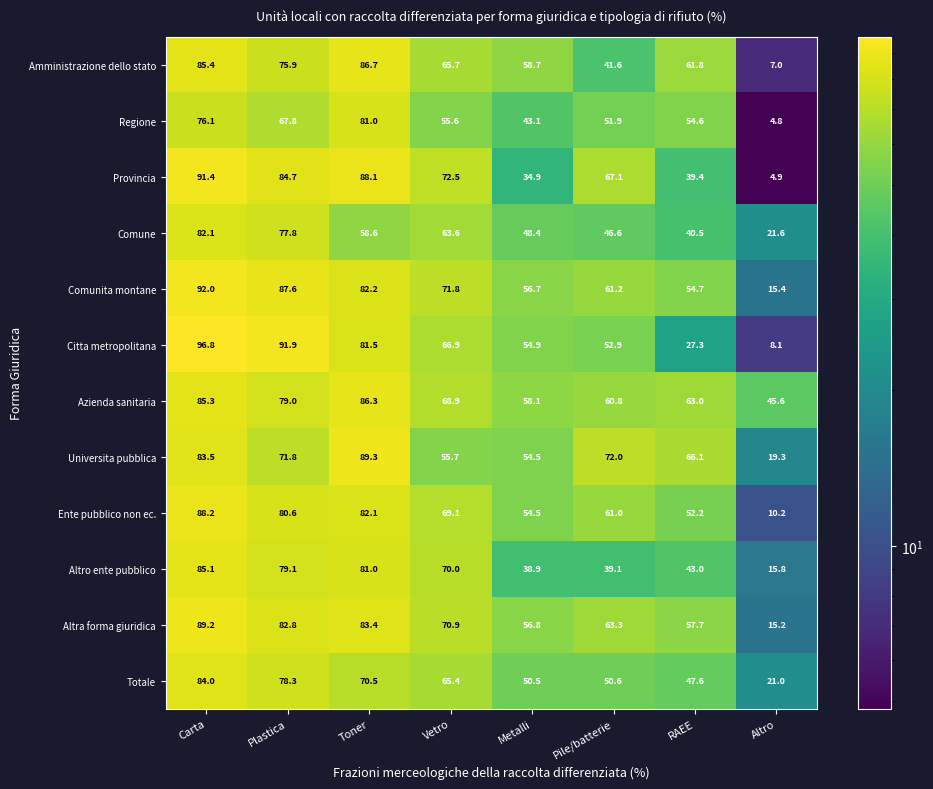

What value does the Comunita montane series have at Vetro?

71.8